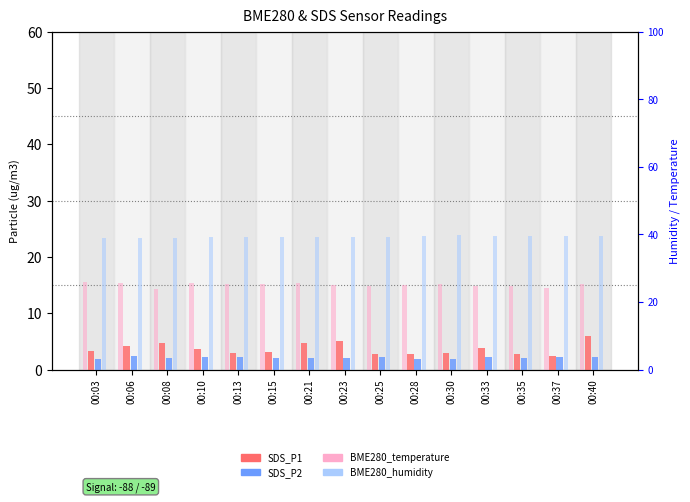

What is the value of the SDS_P1 bar at the 12th from the left?

3.8